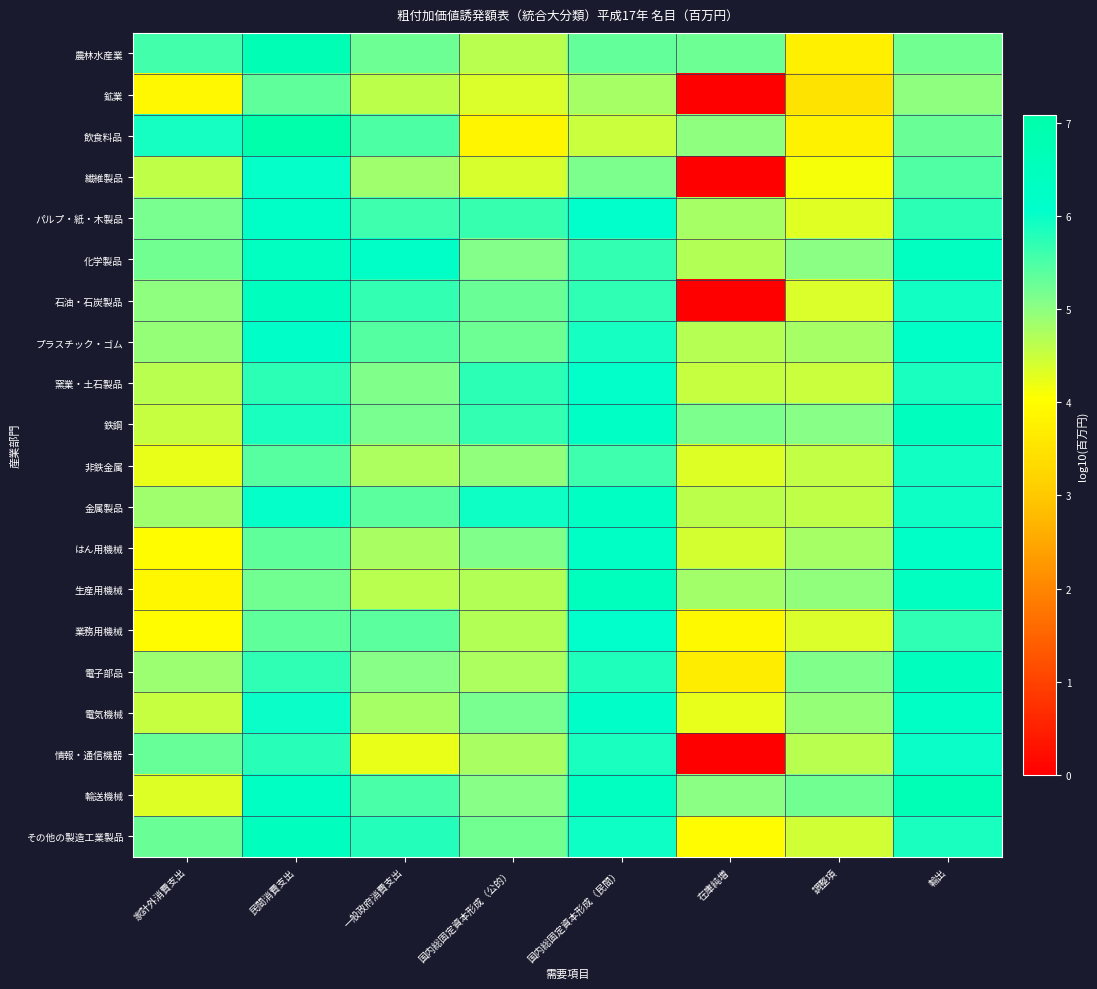

Between 家計外消費支出 and 一般政府消費支出, which is larger?

家計外消費支出